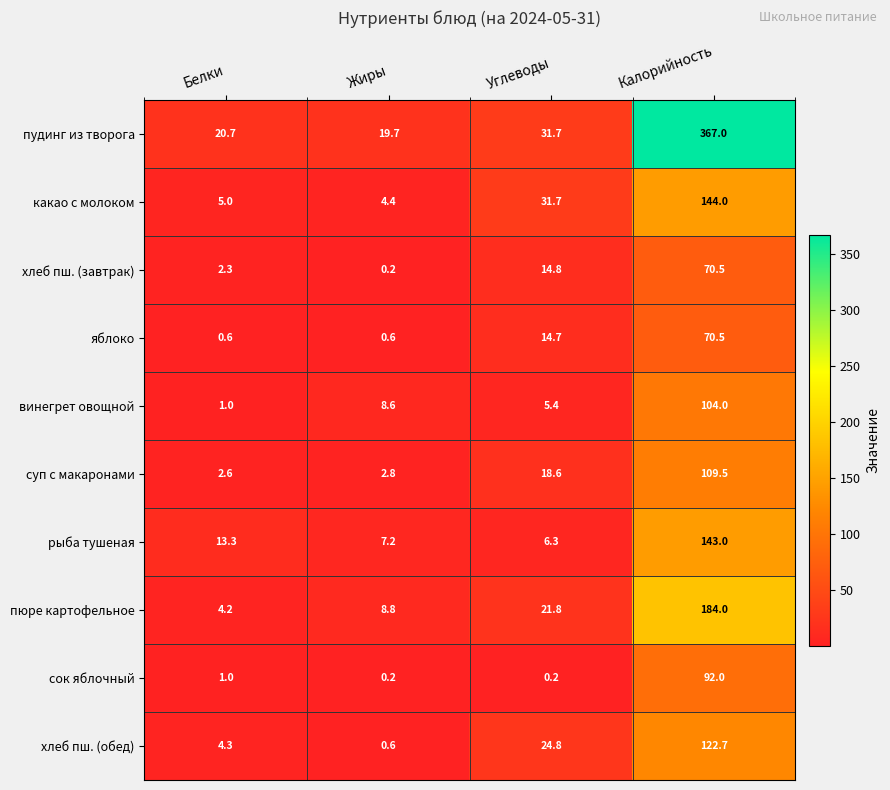

At how many categories does at least one series exceed 316?

1